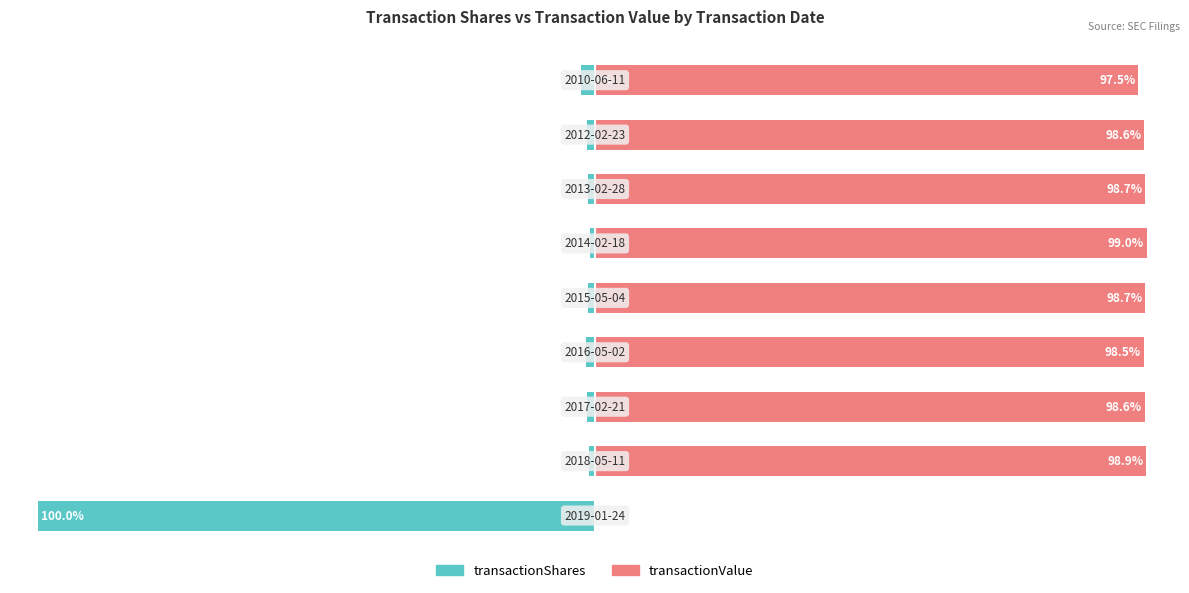

True or false: transactionShares has a value of -3.5 at 8.

False